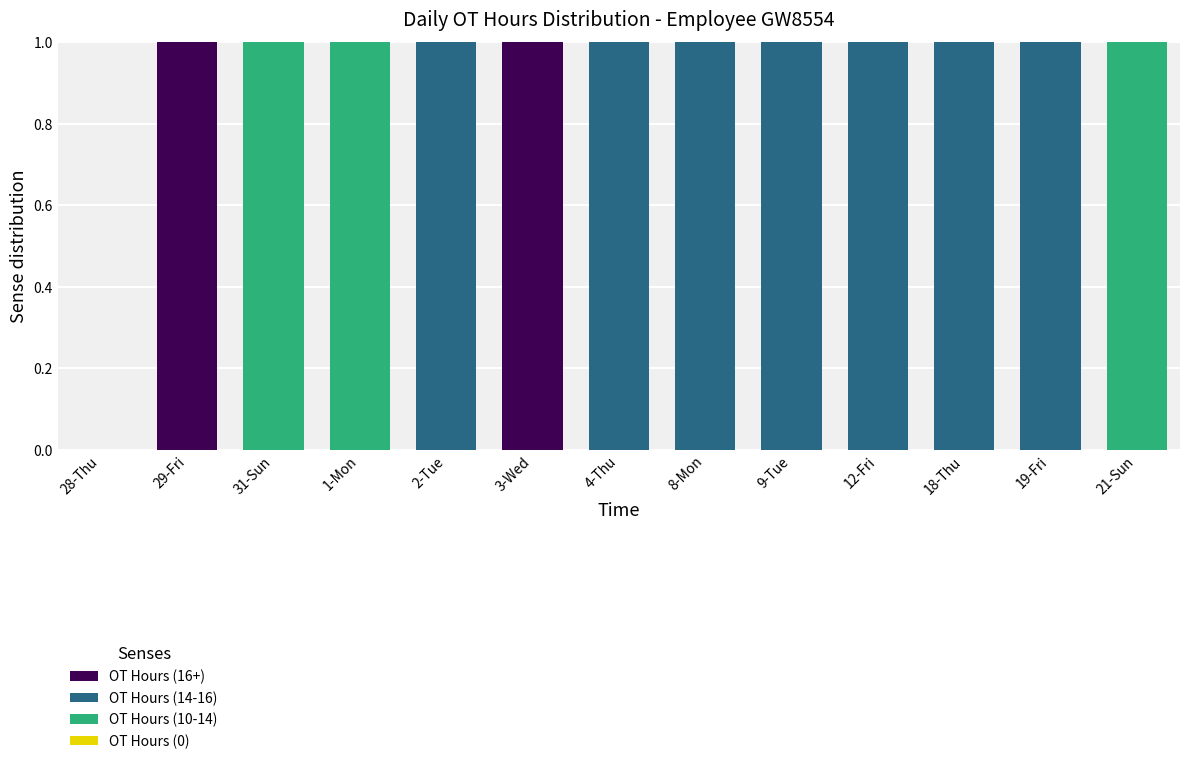

True or false: OT Hours (16+) has a value of 0 at 21-Sun.

True